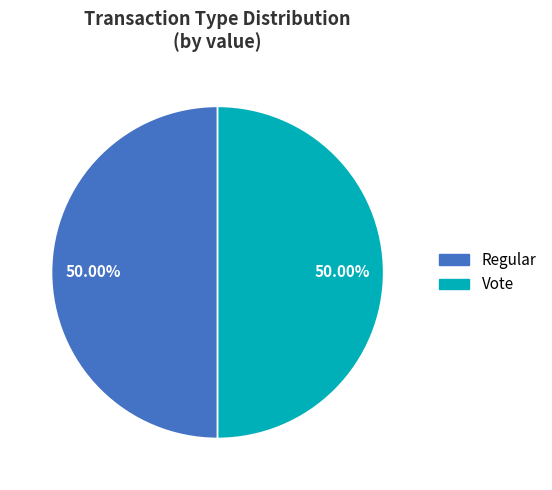

How many slices are in this pie chart?

2